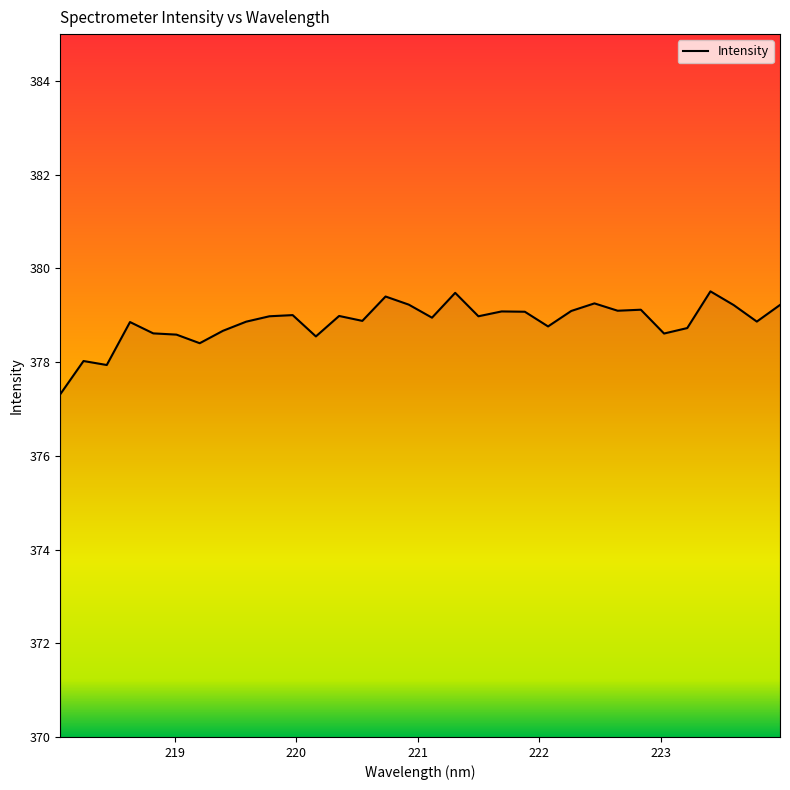

What is the maximum value shown in the chart?

379.5